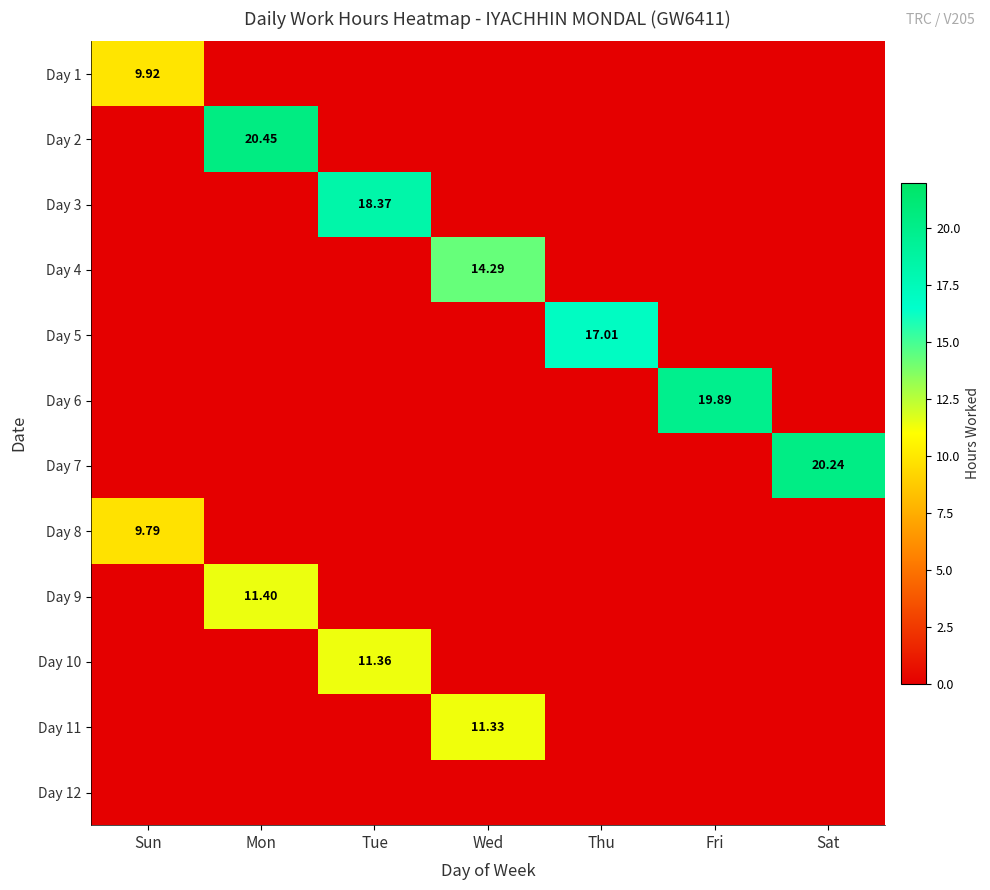

At which category is the sum across all series the highest?

Mon